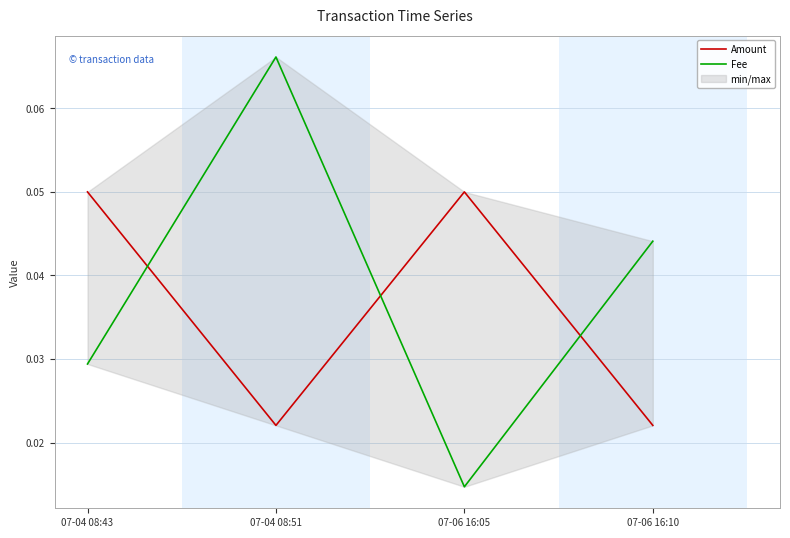

Where is Amount nearest to the value 0?

07-04 08:51